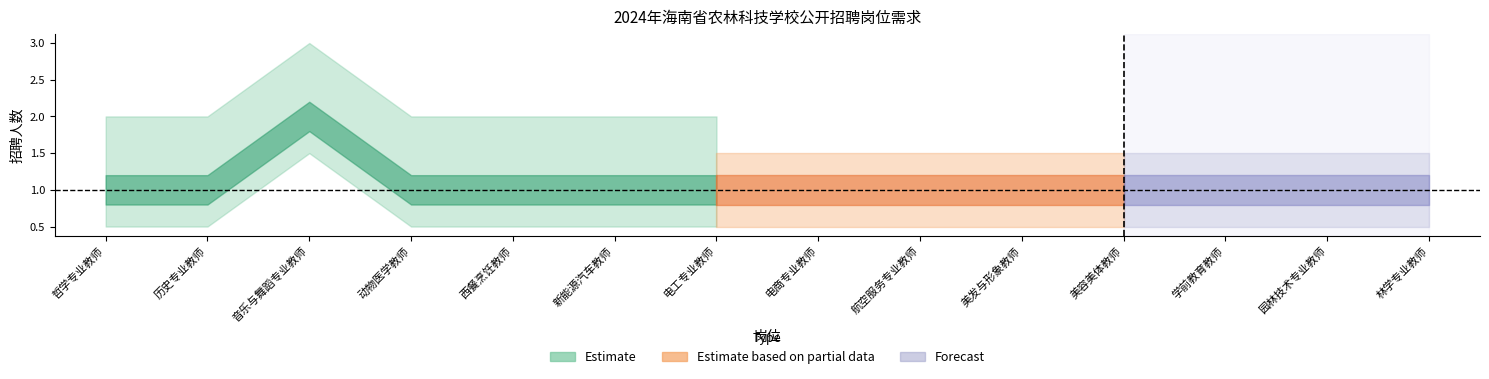

Approximately how many times larger is the value at 学前教育教师 compared to 历史专业教师?

1.0